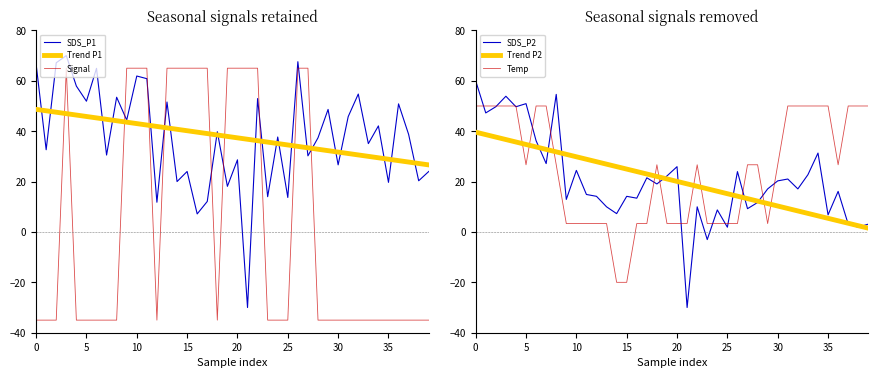

Which series has the largest range (max minus min)?

SDS_P1